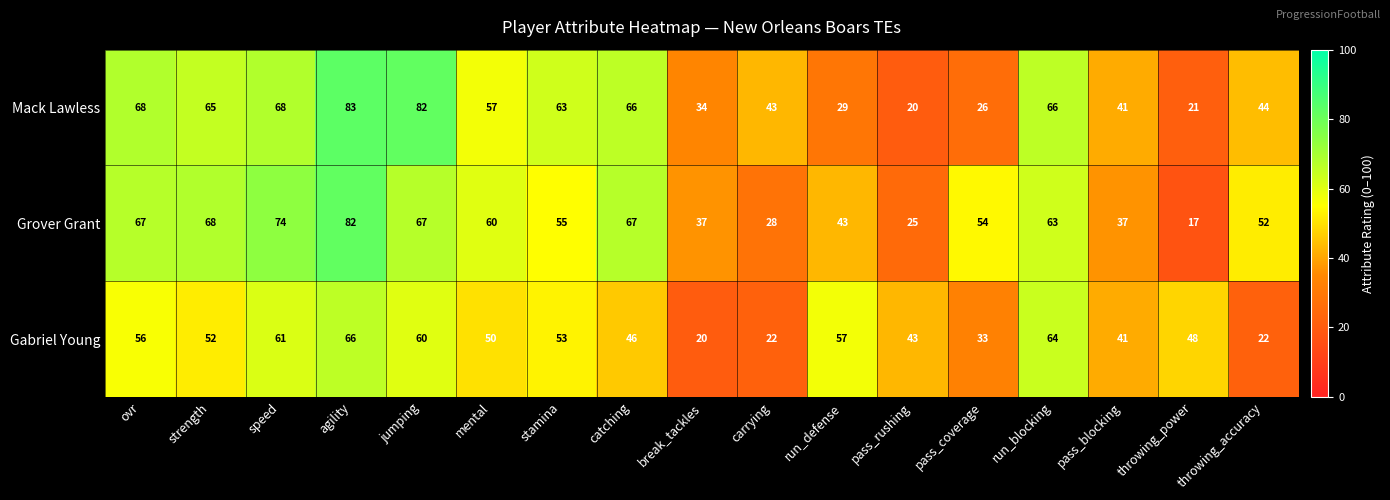

What is the spread (max minus min) of values at agility?

17